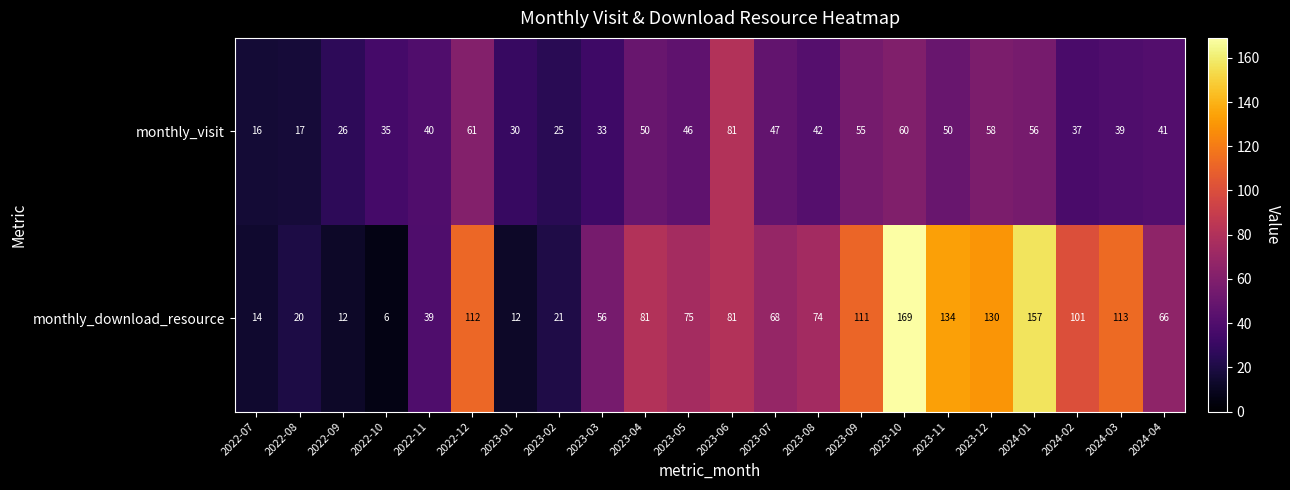

At how many categories does at least one series exceed 87?

8